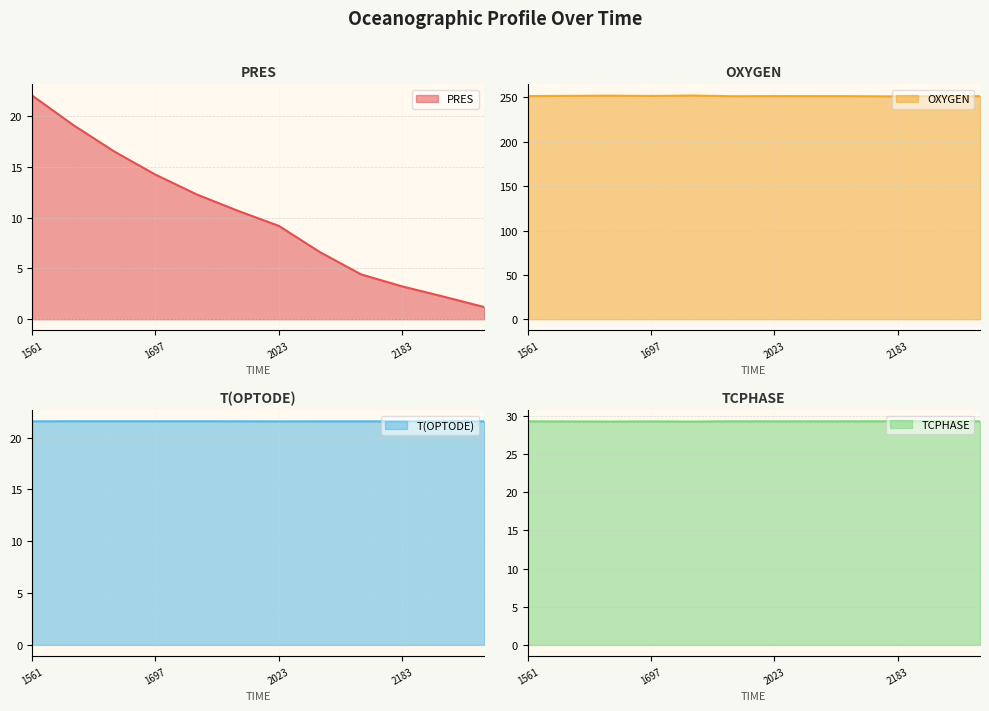

Between 1362181652 and 1362181785, which is larger?

1362181652